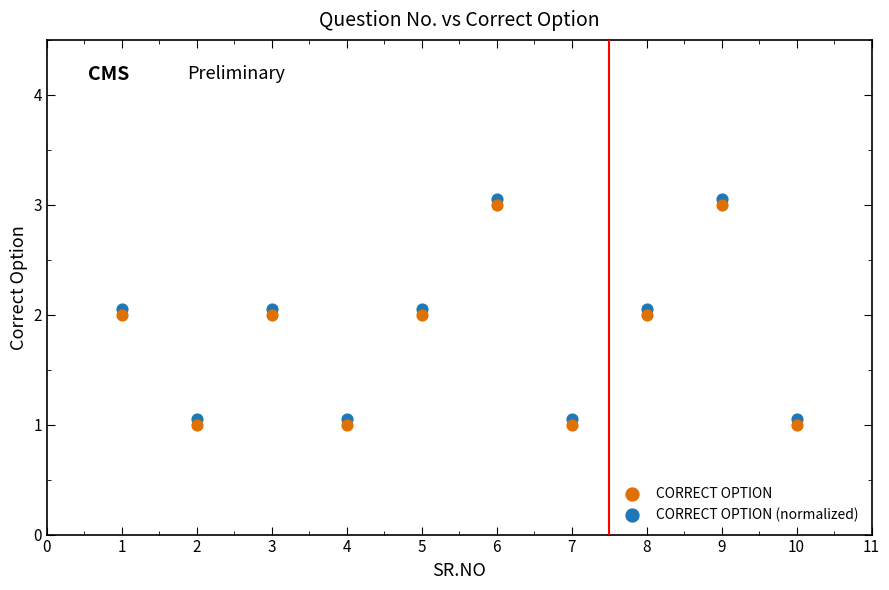

Across all data points, what is the range of X values (max minus min)?

9.0